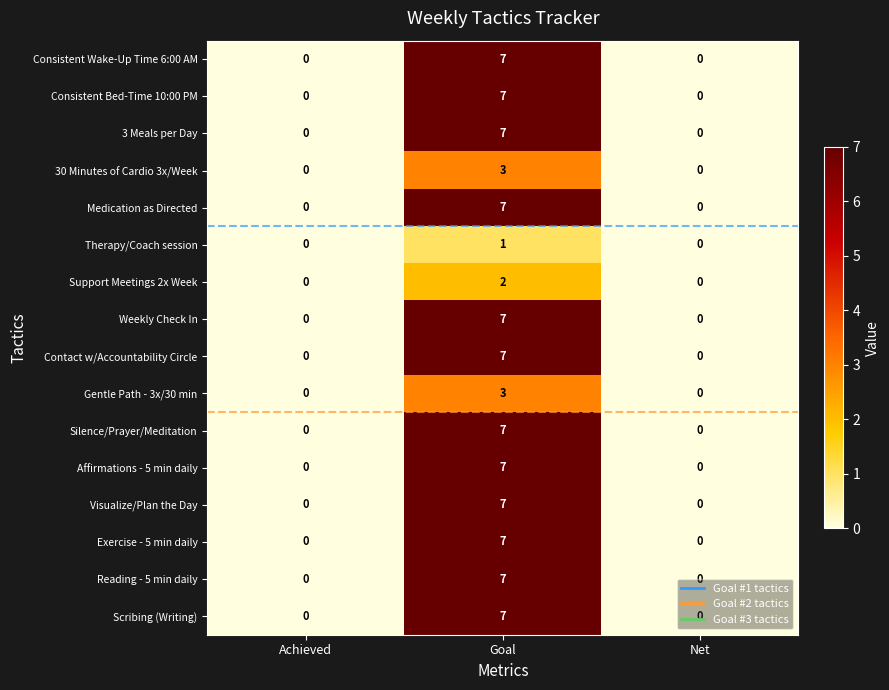

At which category is the sum across all series the highest?

Goal